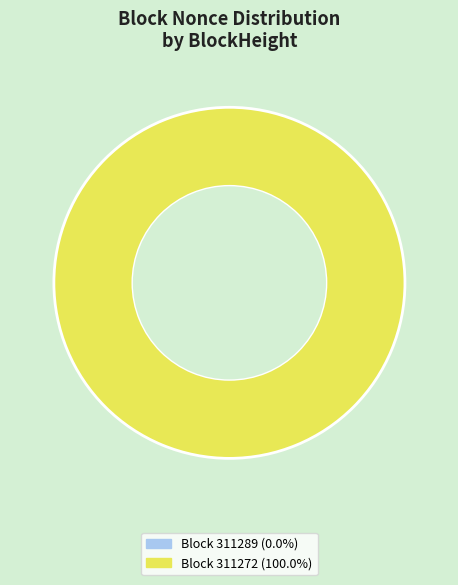

Rank the categories by value from lowest to highest.

311289, 311272